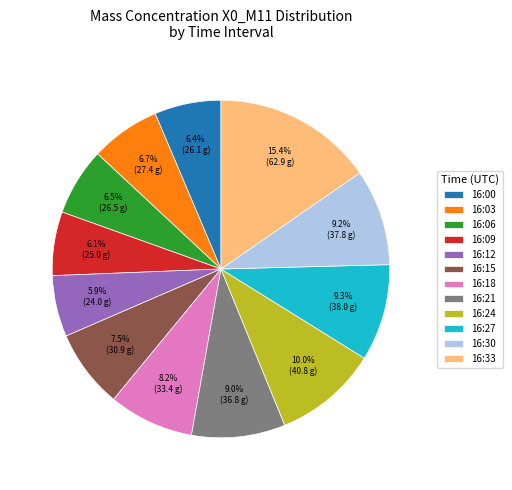

Does any single category account for the majority?

No